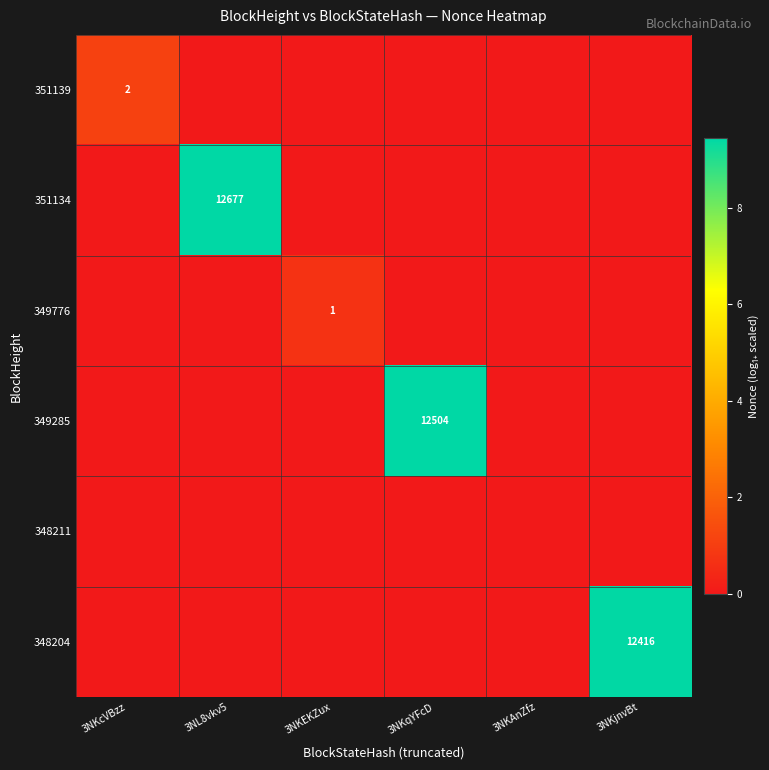

At how many categories does at least one series exceed 1?

4